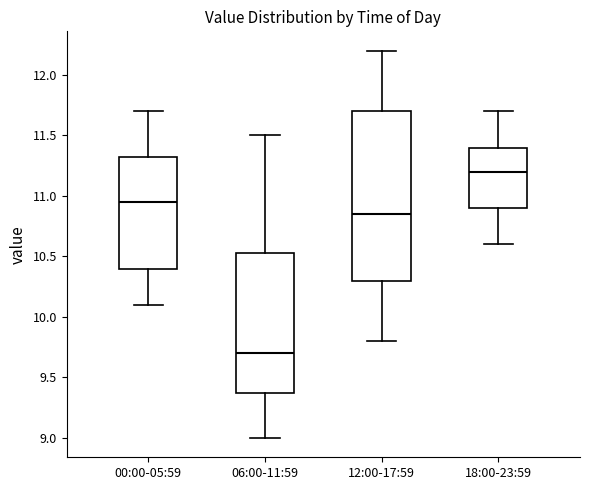

Reading left to right, transcribe this box plot: for each box, give where its median line is, the range the box spans, and where its two whiskers end, as read against the y-axis. The values are not printed on the chart, so give them approximately, as read against the axis.

00:00-05:59: median 10.95, box 10.40 to 11.35, whiskers 10.10 to 11.70
06:00-11:59: median 9.70, box 9.40 to 10.55, whiskers 9.00 to 11.50
12:00-17:59: median 10.85, box 10.30 to 11.70, whiskers 9.80 to 12.20
18:00-23:59: median 11.20, box 10.90 to 11.40, whiskers 10.60 to 11.70